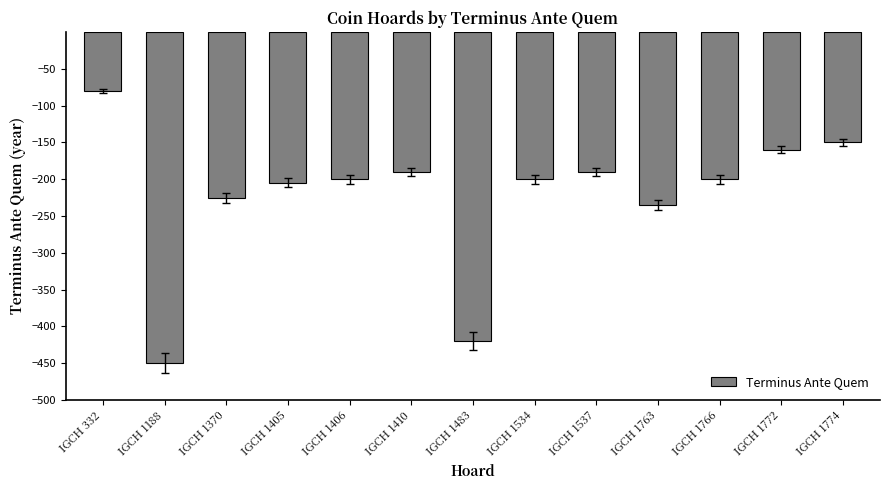

Reading left to right, transcribe all the data shown in this chart.

IGCH 332=-80	IGCH 1188=-450	IGCH 1370=-225	IGCH 1405=-205	IGCH 1406=-200	IGCH 1410=-190	IGCH 1483=-420	IGCH 1534=-200	IGCH 1537=-190	IGCH 1763=-235	IGCH 1766=-200	IGCH 1772=-160	IGCH 1774=-150